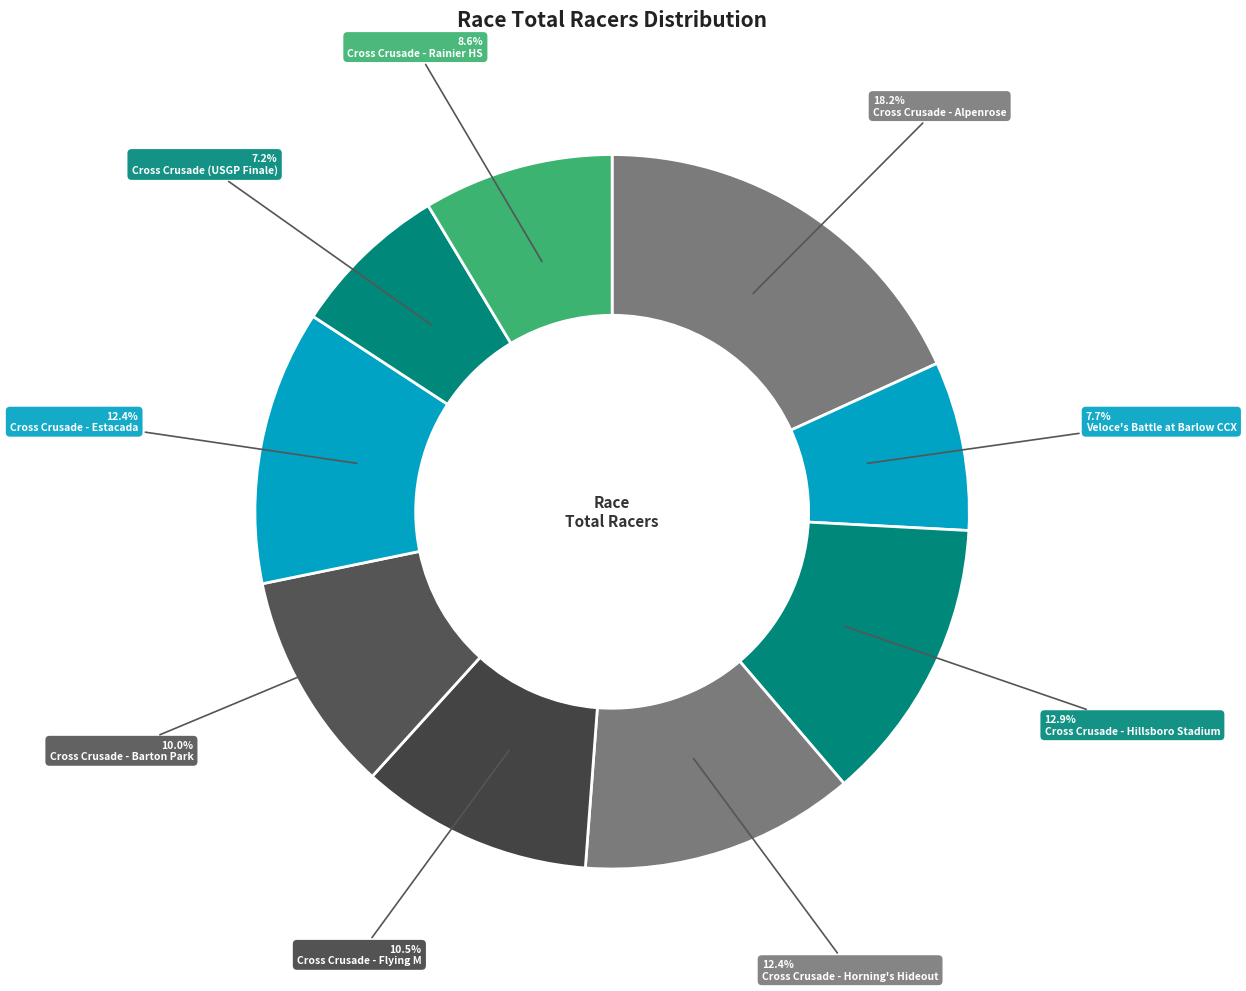

Rank the categories by value from highest to lowest.

Cross Crusade - Alpenrose, Cross Crusade - Hillsboro Stadium, Cross Crusade - Horning's Hideout, Cross Crusade - Estacada, Cross Crusade - Flying M, Cross Crusade - Barton Park, Cross Crusade - Rainier HS, Veloce's Battle at Barlow CCX, Cross Crusade (USGP Finale)